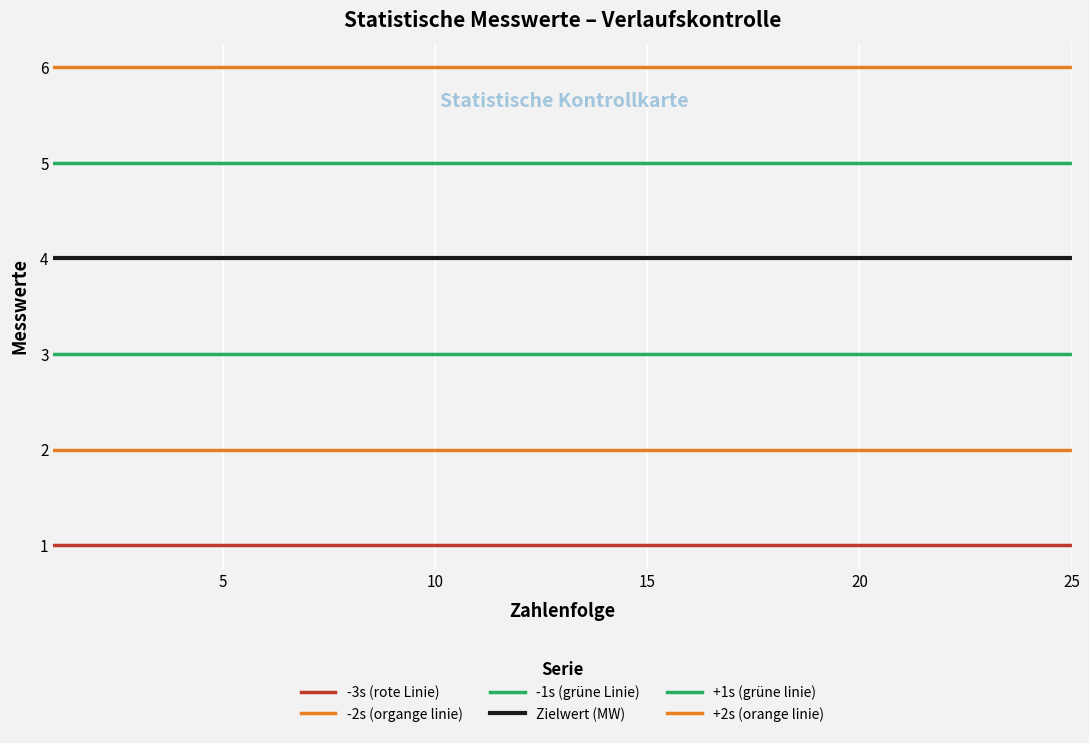

Does the chart have visible grid lines?

Yes